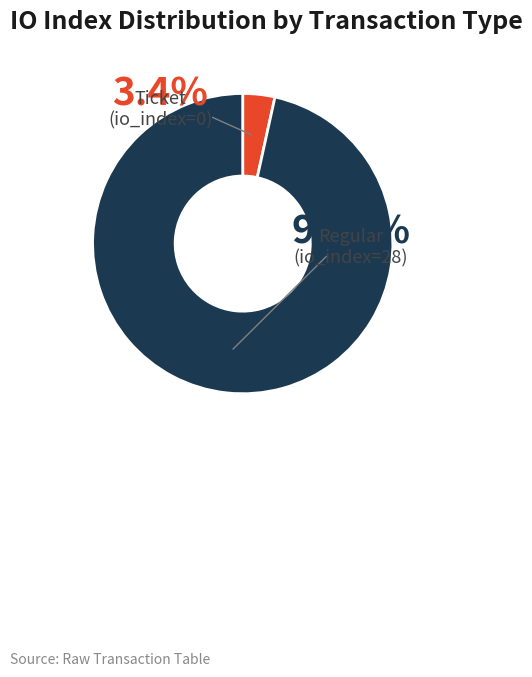

Does any single category account for the majority?

Yes